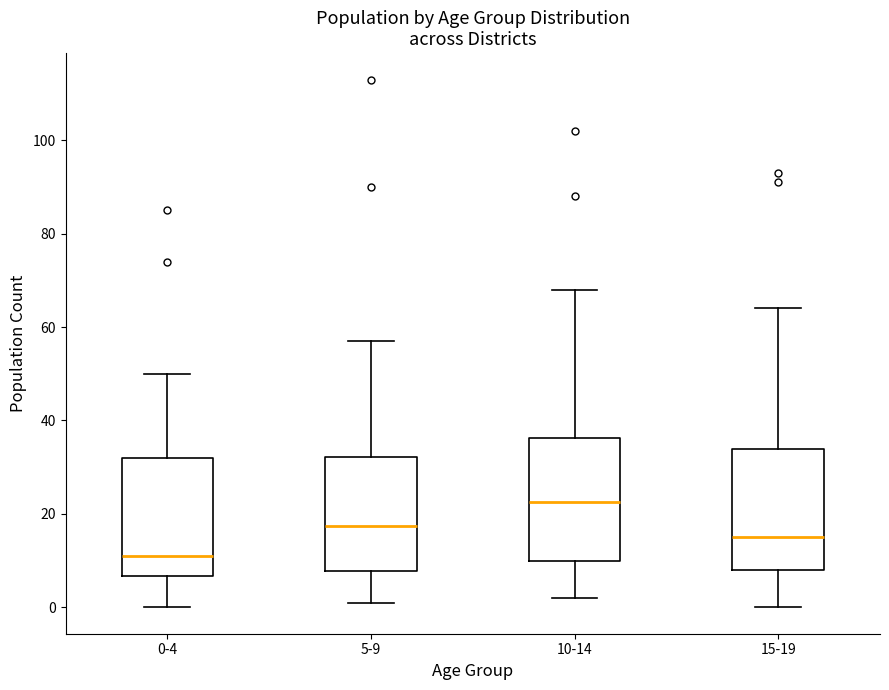

Reading left to right, read every box against the y-axis: the position of its median line, the range the box covers, and the ends of its whiskers. The values are not printed on the chart, so give them approximately, as read against the axis.

0-4: median 12, box 6 to 32, whiskers 0 to 50
5-9: median 18, box 8 to 32, whiskers 2 to 58
10-14: median 22, box 10 to 36, whiskers 2 to 68
15-19: median 16, box 8 to 34, whiskers 0 to 64